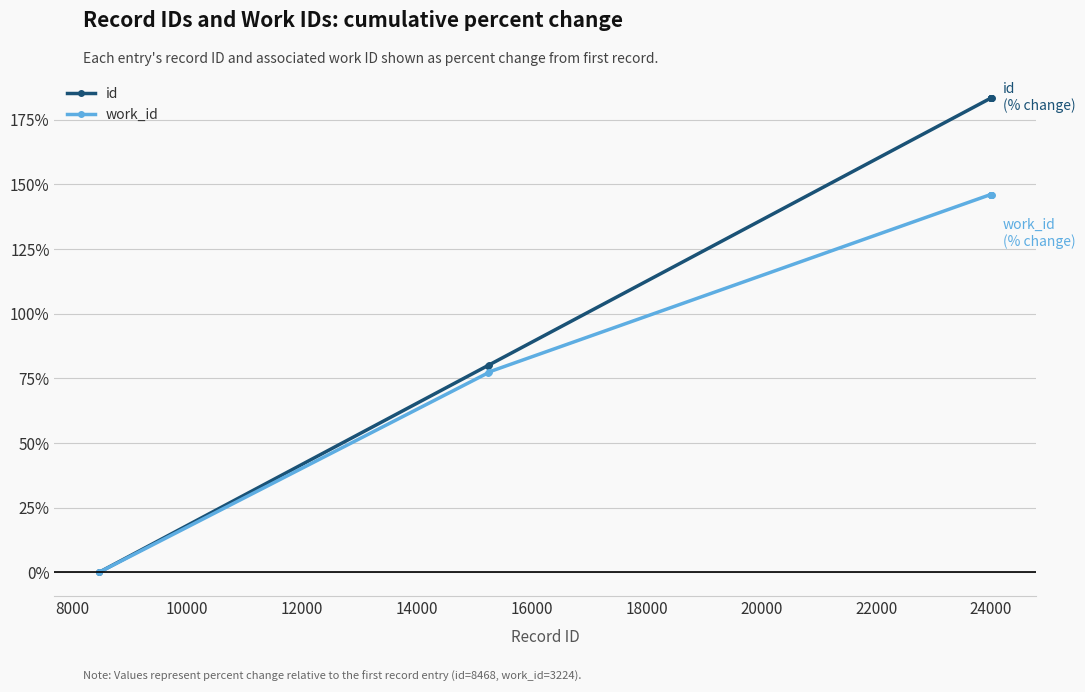

At how many categories does at least one series exceed 101?

7